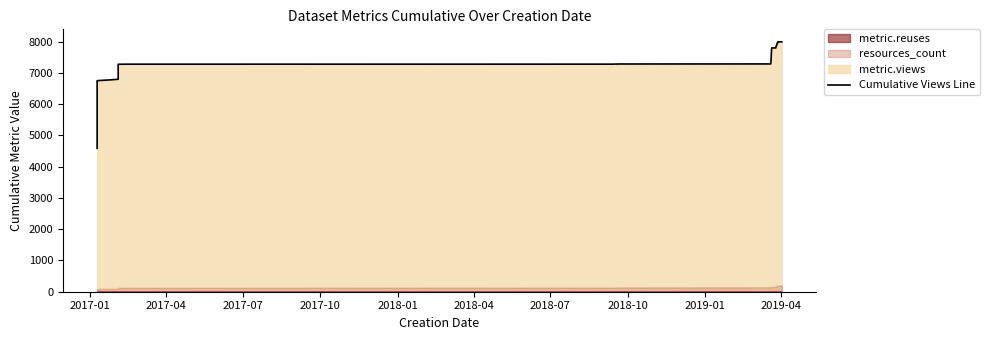

The chart shows a value of 10795 at 37. True or false?

False